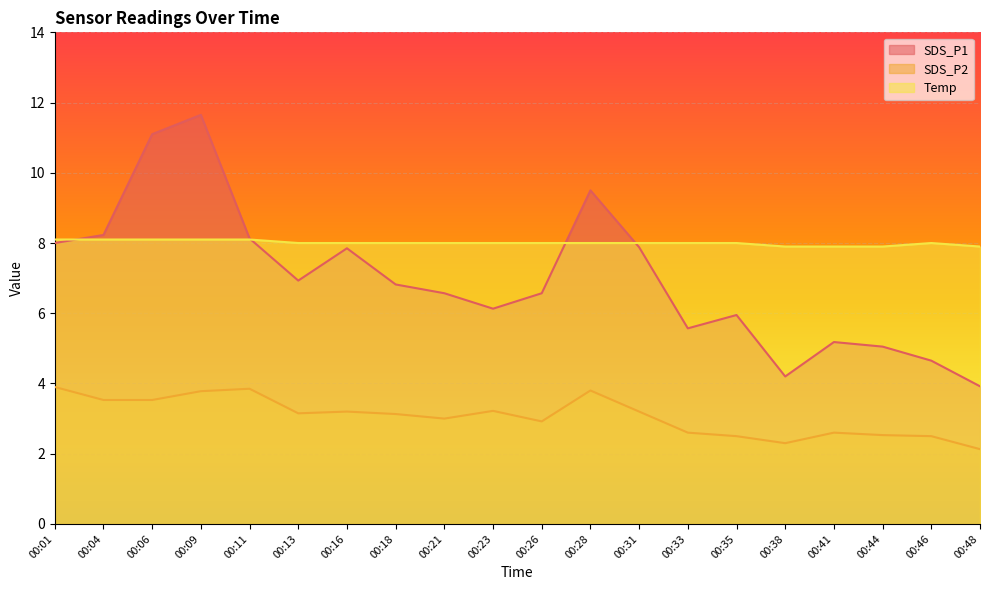

True or false: Temp and SDS_P2 intersect in this chart.

False